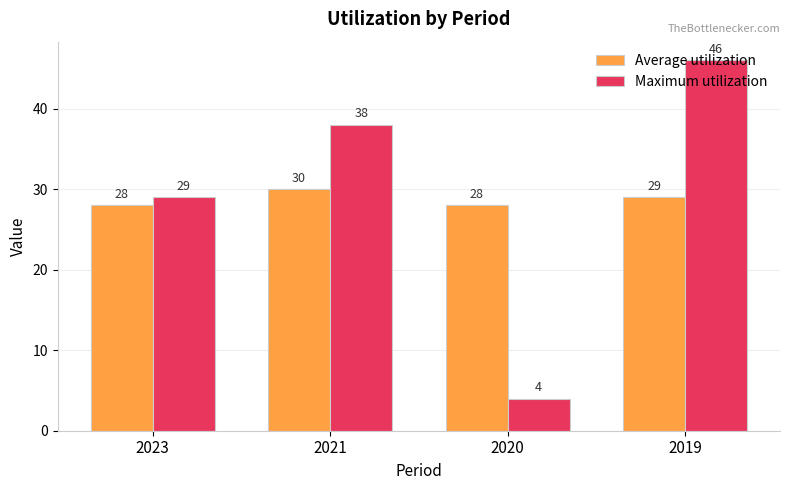

Is it true that Average utilization equals 28 at 2023?

True